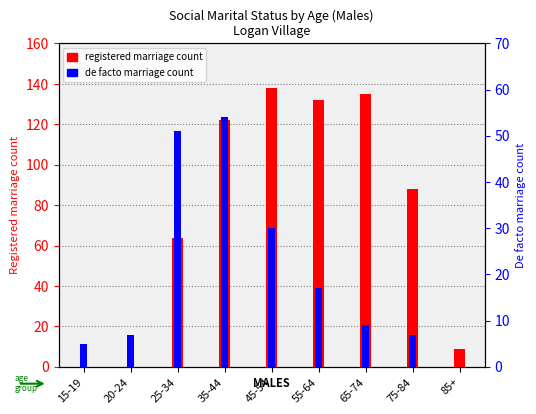

What is the average value of the Married registered (Males) series?

76